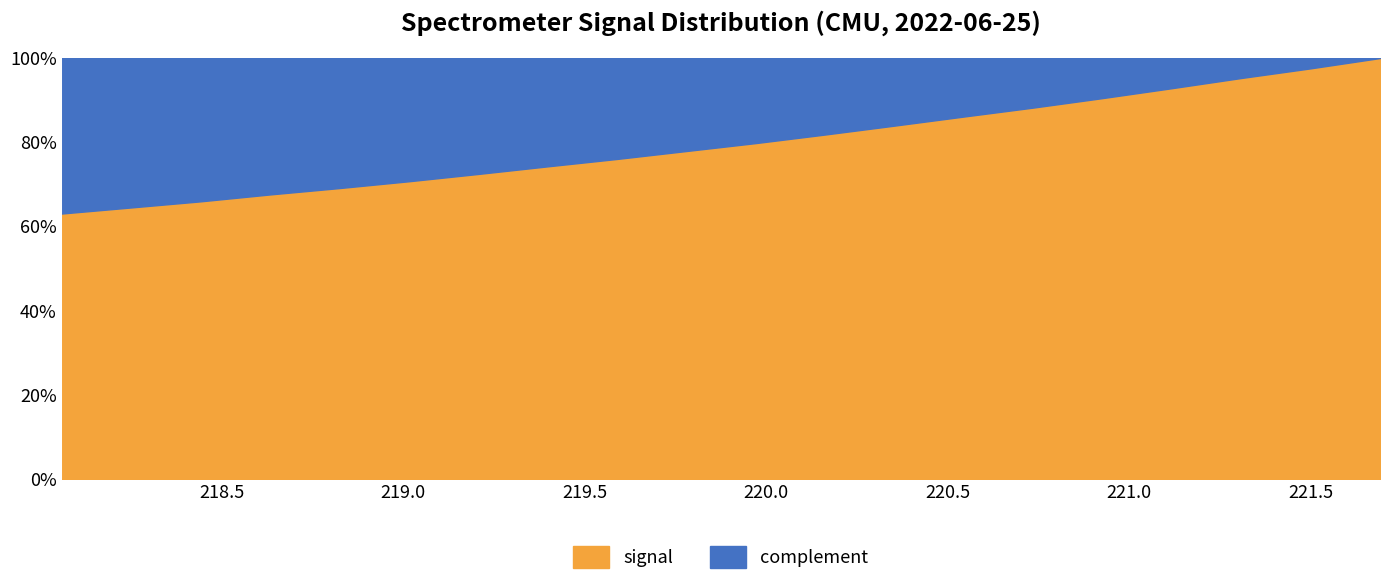

Does the chart have visible grid lines?

No